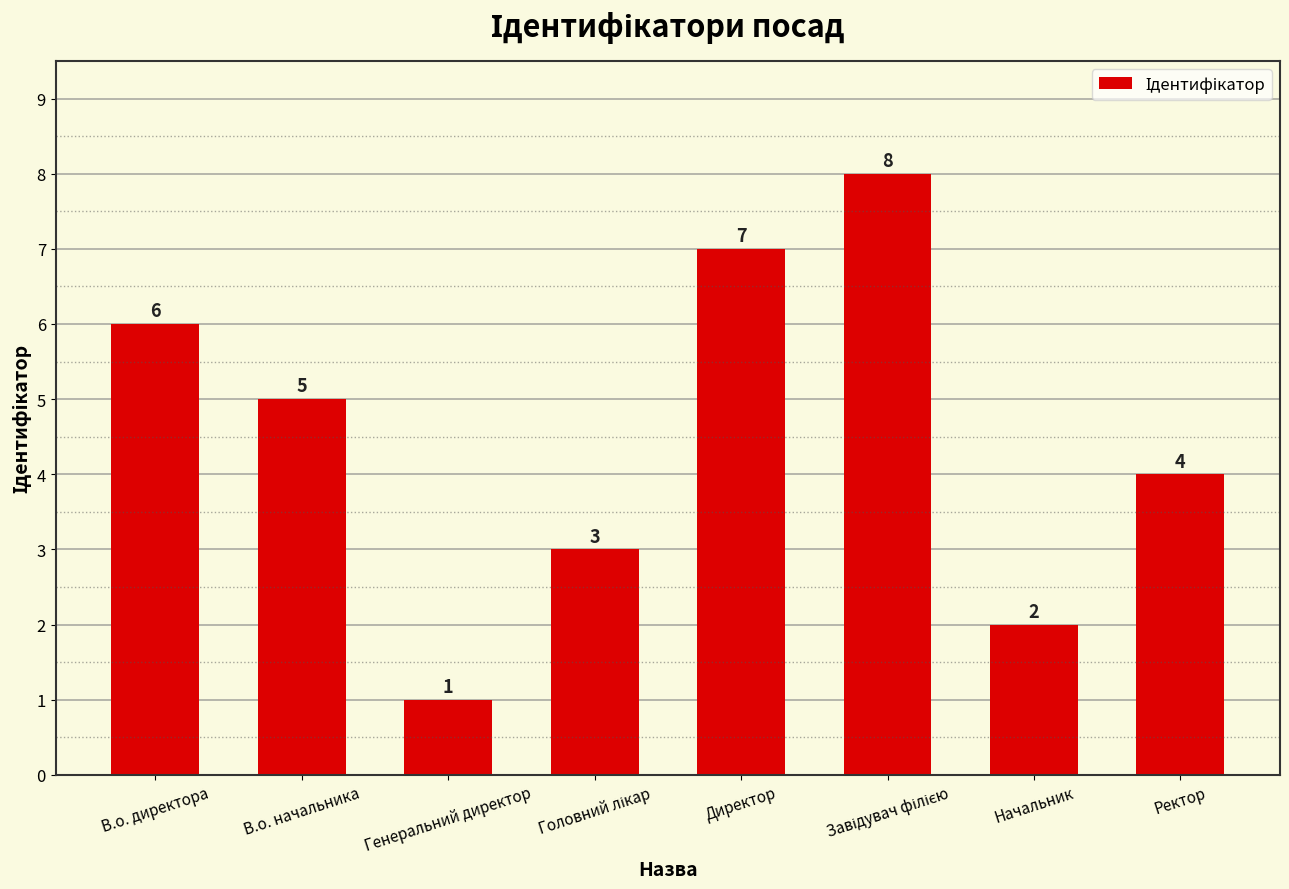

True or false: the data shows 2 at Ректор.

False